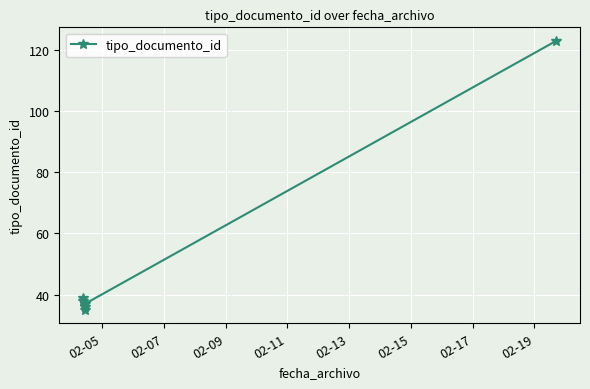

Between 02-11 and 02-13, which is larger?

02-13